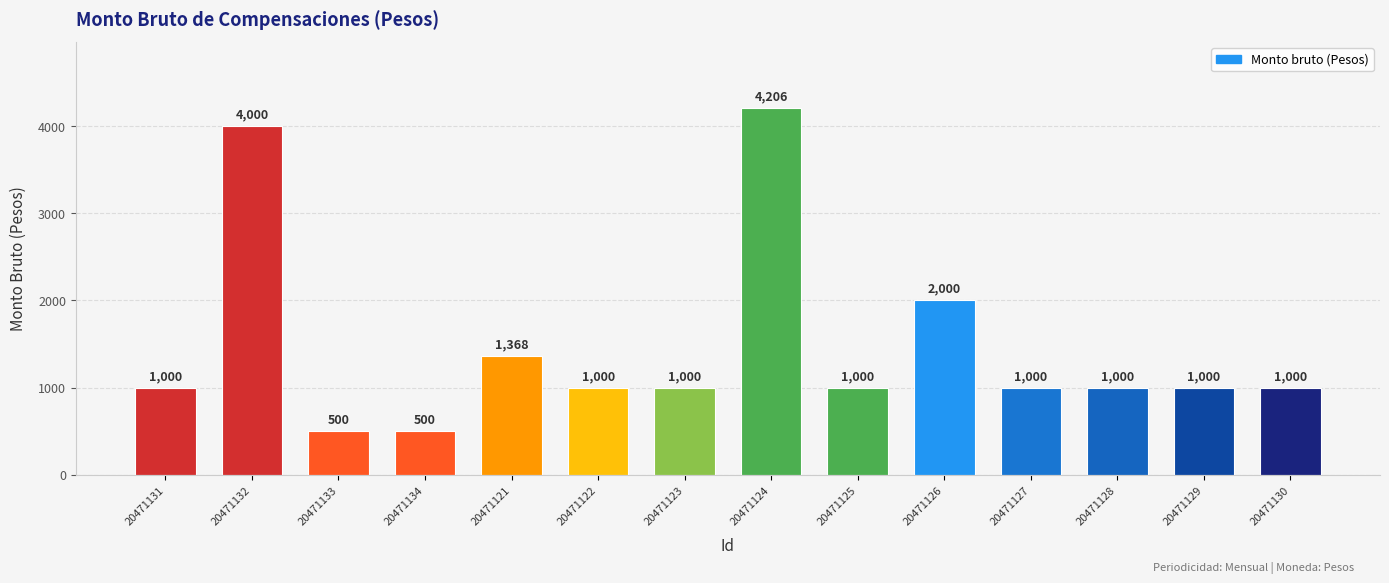

Are the bars grouped side by side (vs. stacked)?

No